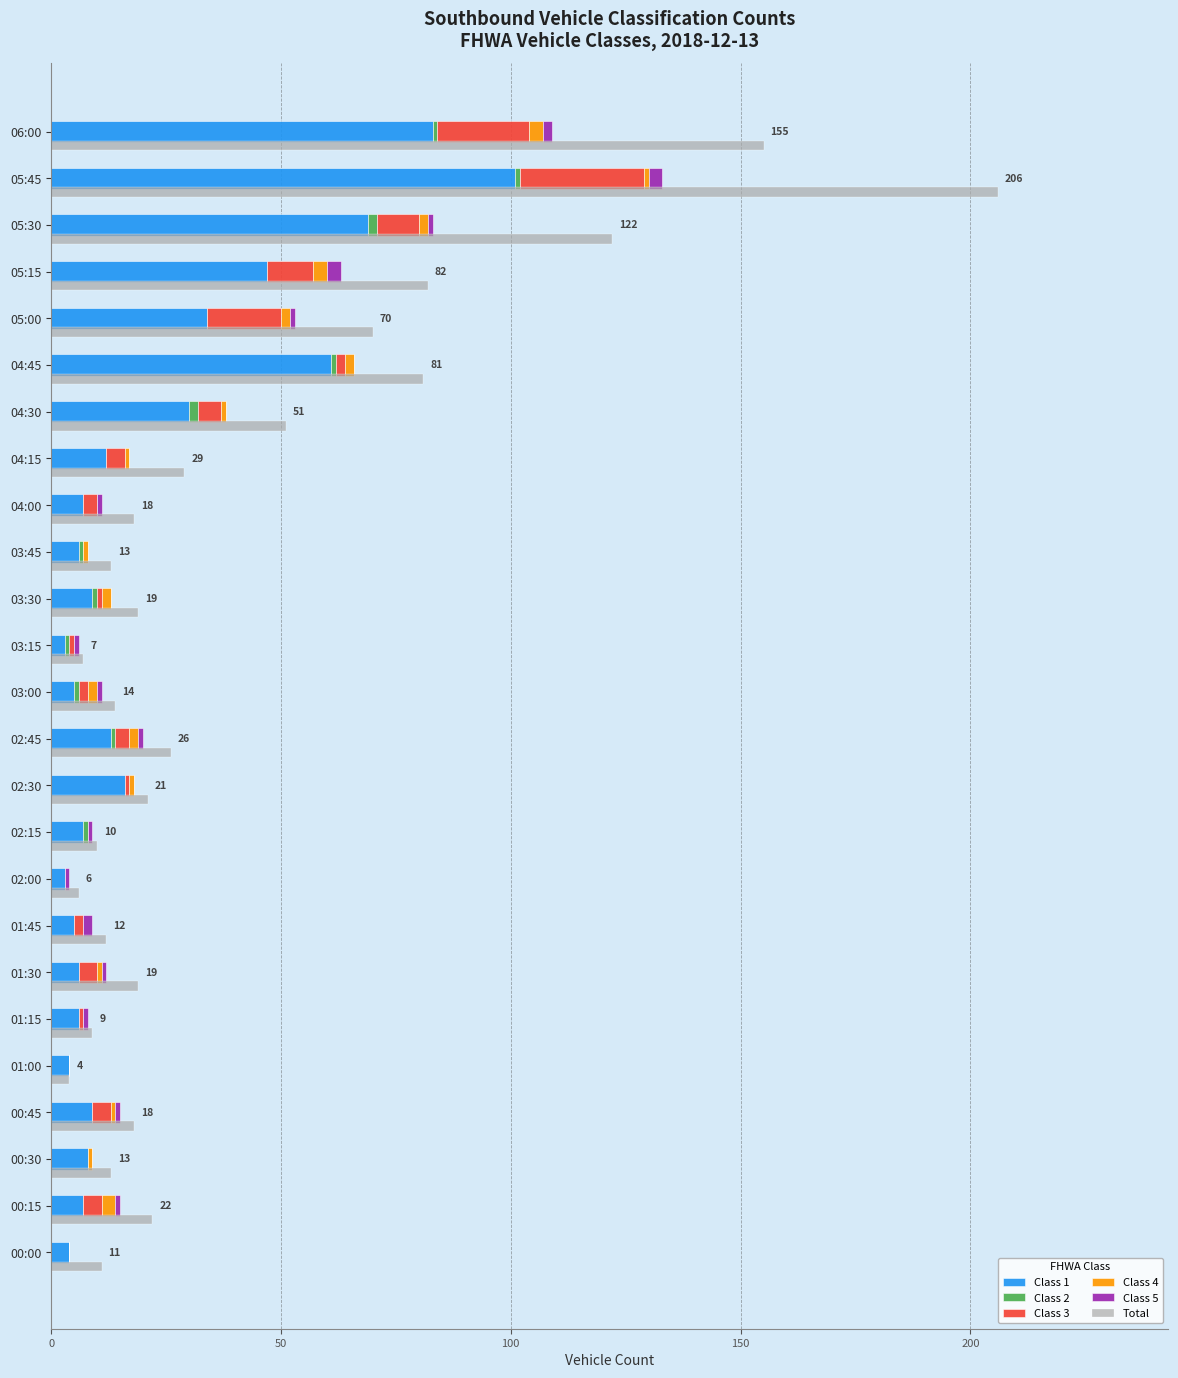

What is the average value of the Class 1 series?

22